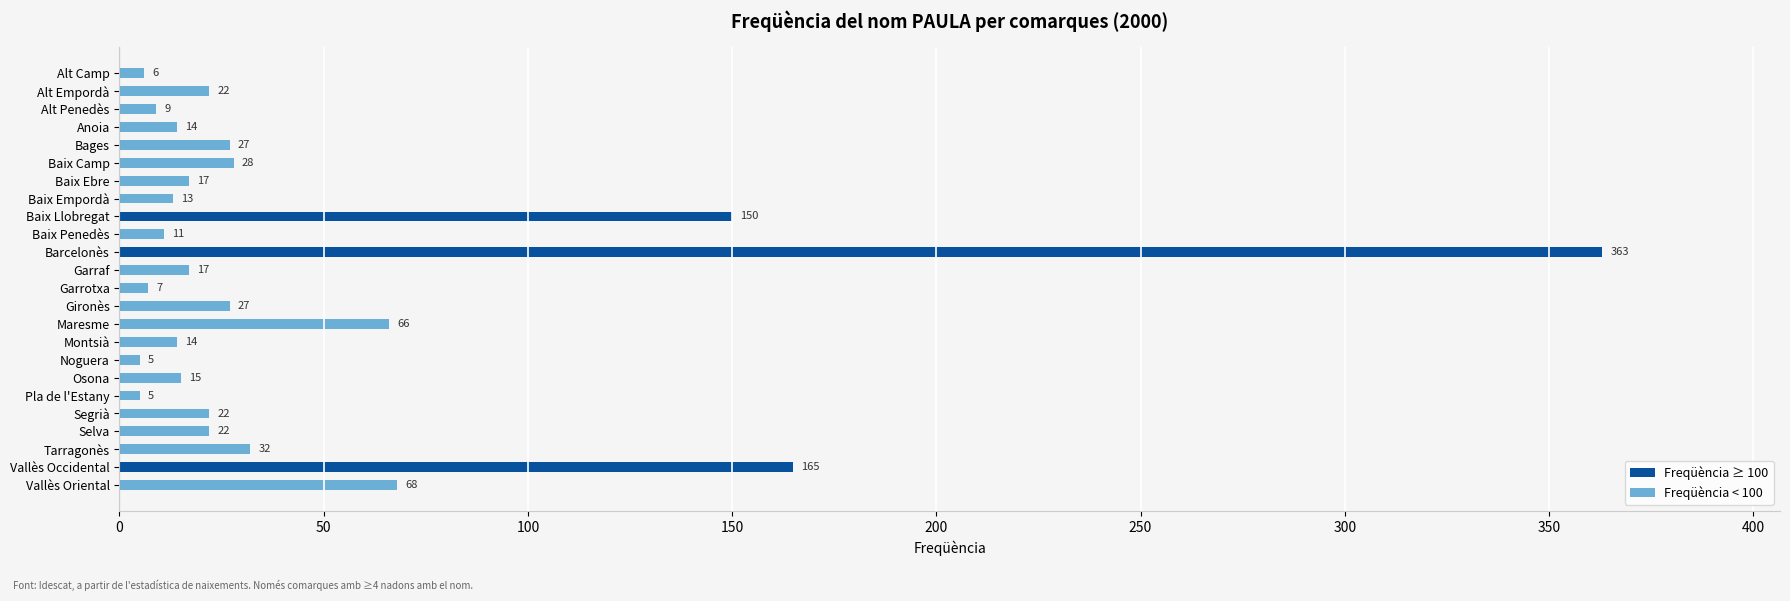

Approximately how many times larger is the value at Garraf compared to Baix Ebre?

1.0